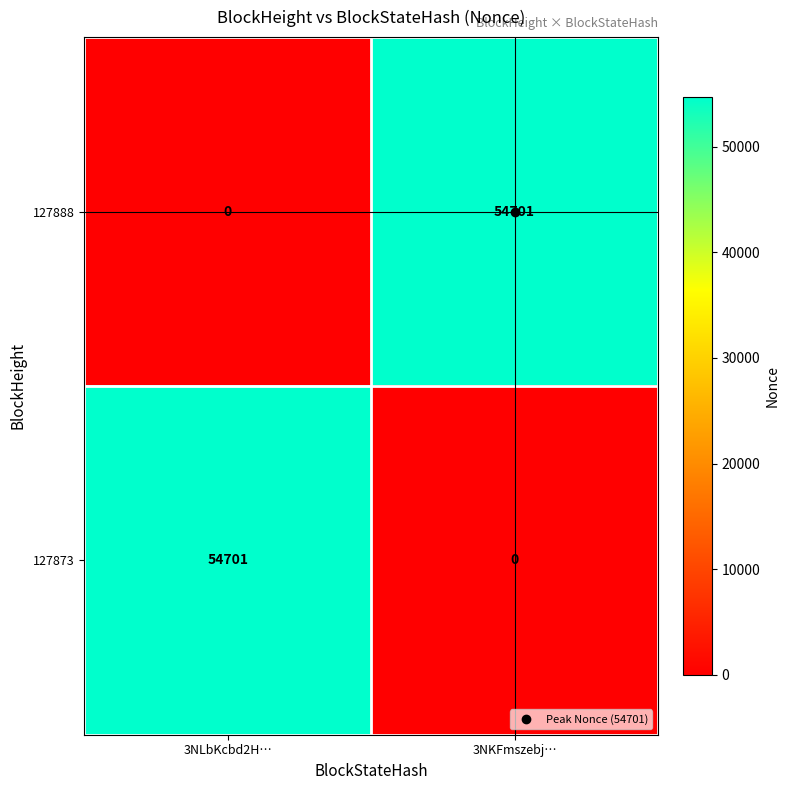

What is the sum of the 127873 values at 3NKFmszebj… and 3NLbKcbd2H…?

54701